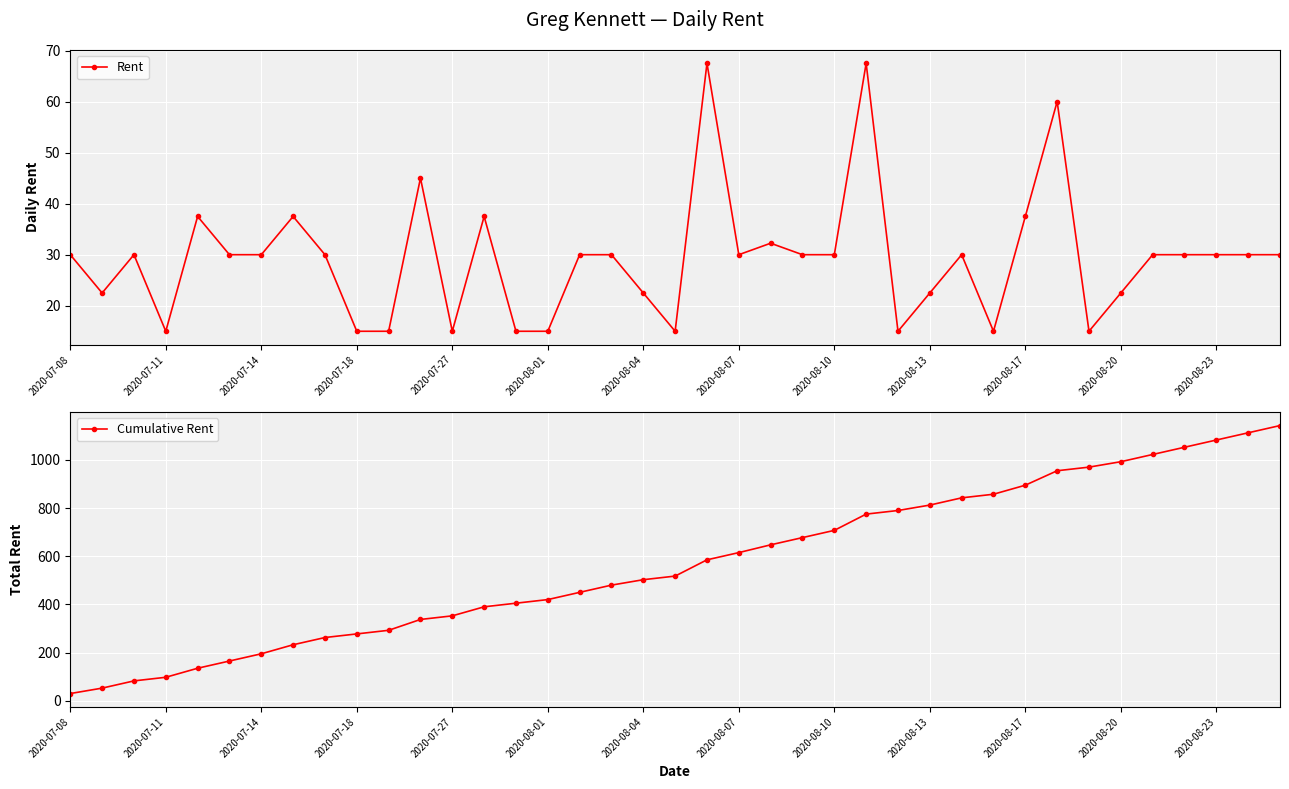

List the series in order of their overall mean, lowest first.

Rent, Cumulative Rent